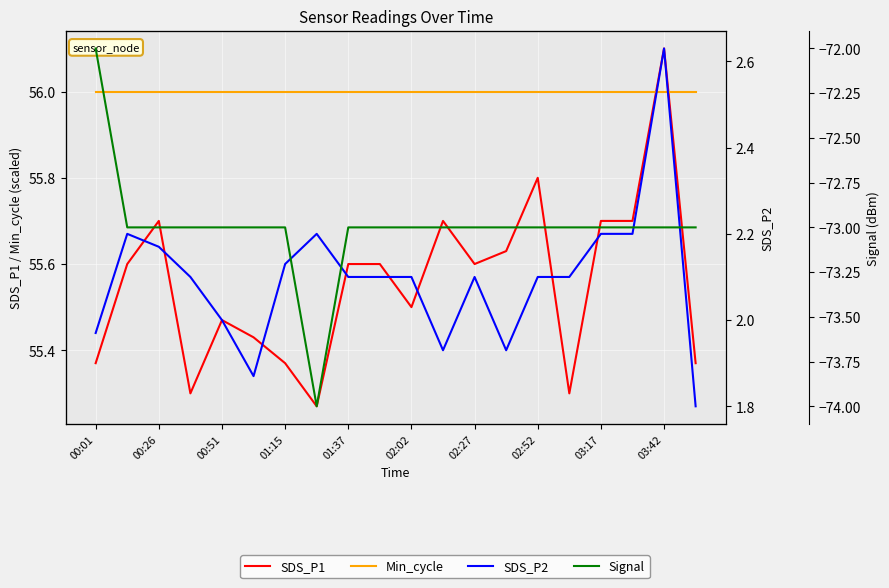

What is the average value of the Signal series?

-73.0